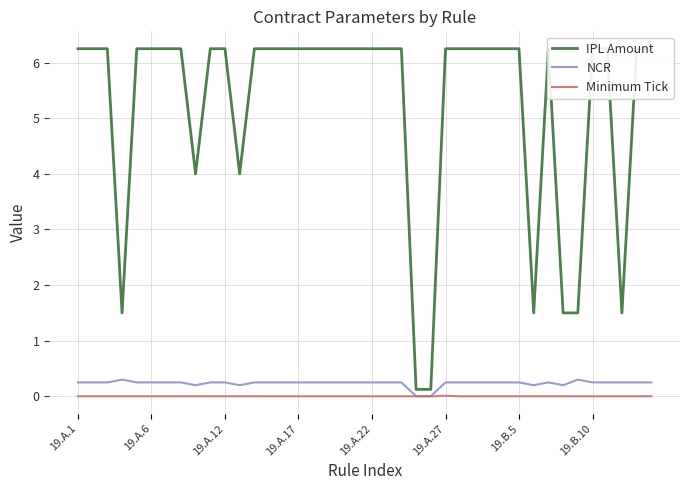

Is the value of NCR at 26 greater than the value of Minimum Tick at 19.B.5?

Yes